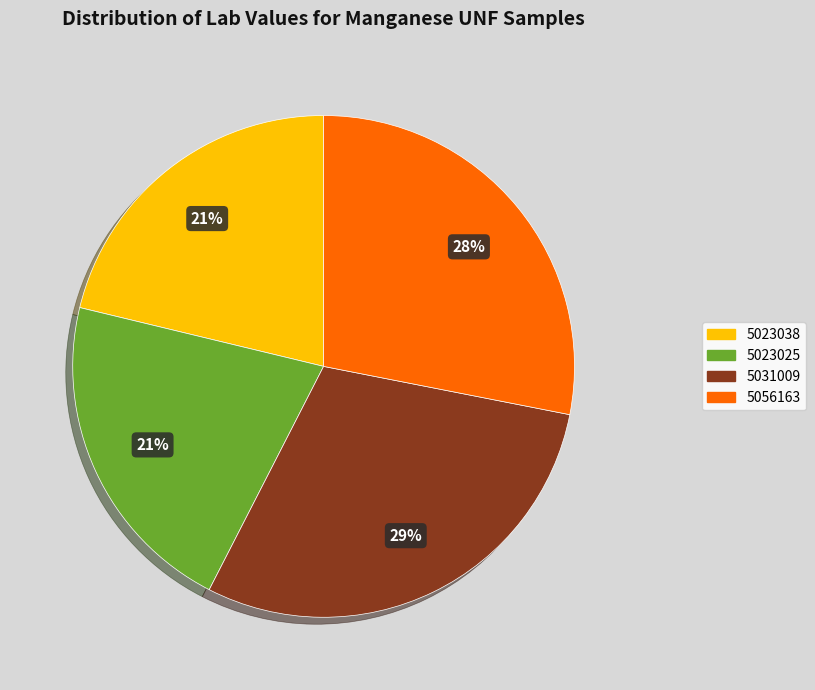

Is the sum of 5056163 and 5023025 greater than half?

No